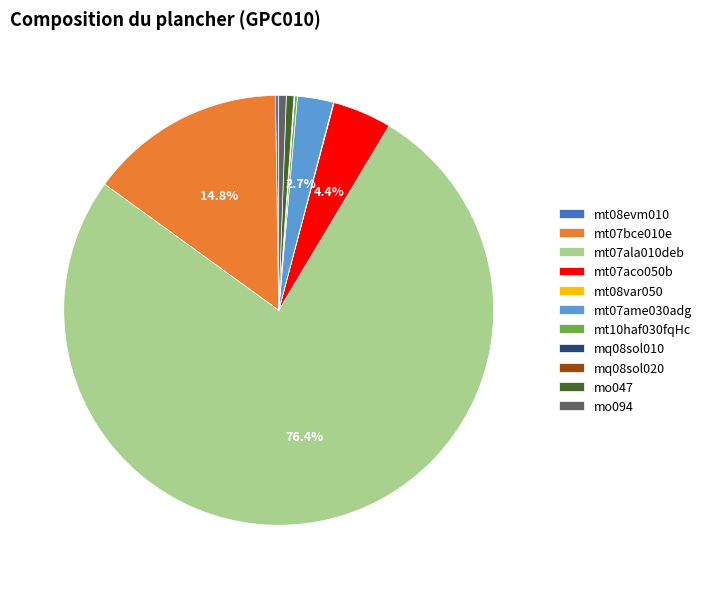

Which slice is the largest?

mt07ala010deb